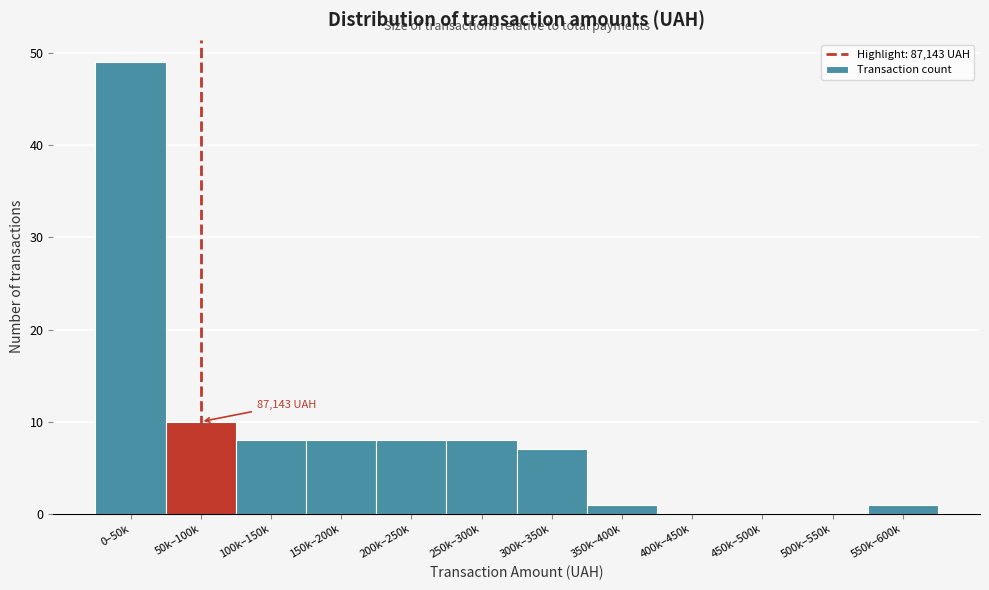

Reading left to right, list all the values displayed in this chart.

0–50k=49	50k–100k=10	100k–150k=8	150k–200k=8	200k–250k=8	250k–300k=8	300k–350k=7	350k–400k=1	400k–450k=0	450k–500k=0	500k–550k=0	550k–600k=1